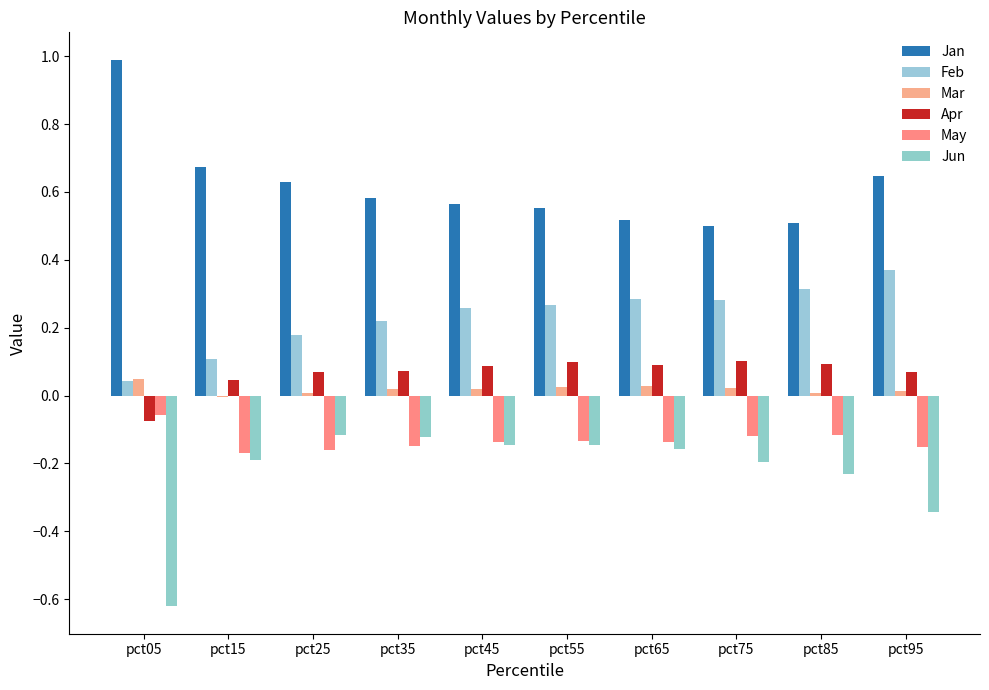

What are all the series names shown in the legend?

Jan, Feb, Mar, Apr, May, Jun